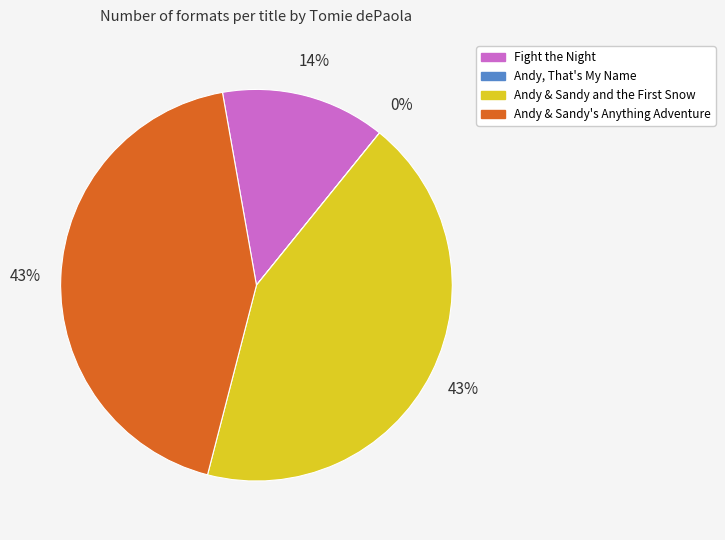

Is there a majority slice in this chart?

No